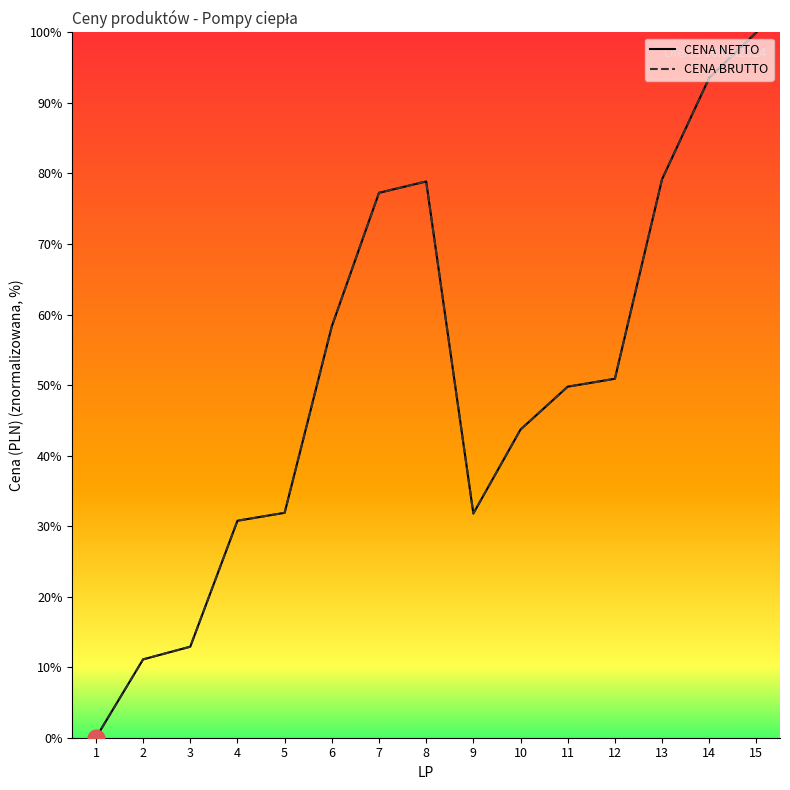

True or false: CENA BRUTTO and CENA NETTO intersect in this chart.

True